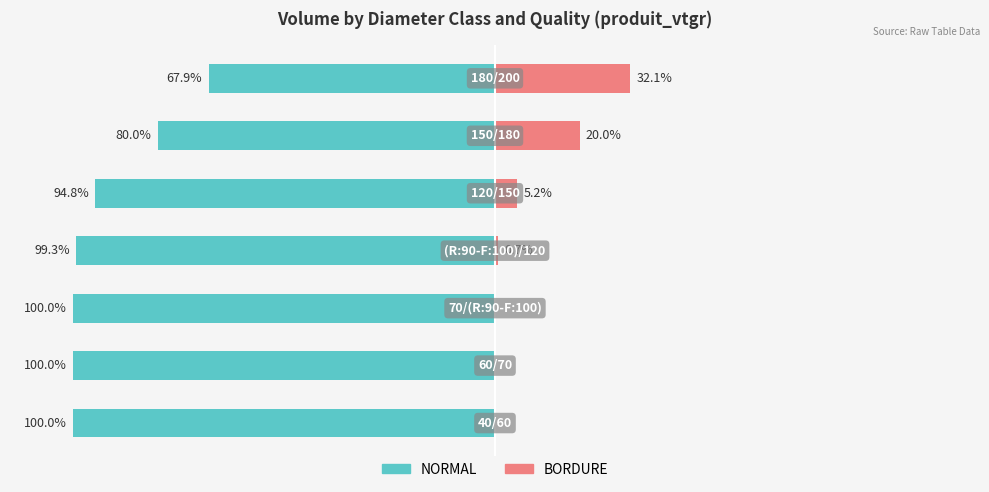

Which series changed the most between −50 and 100?

NORMAL